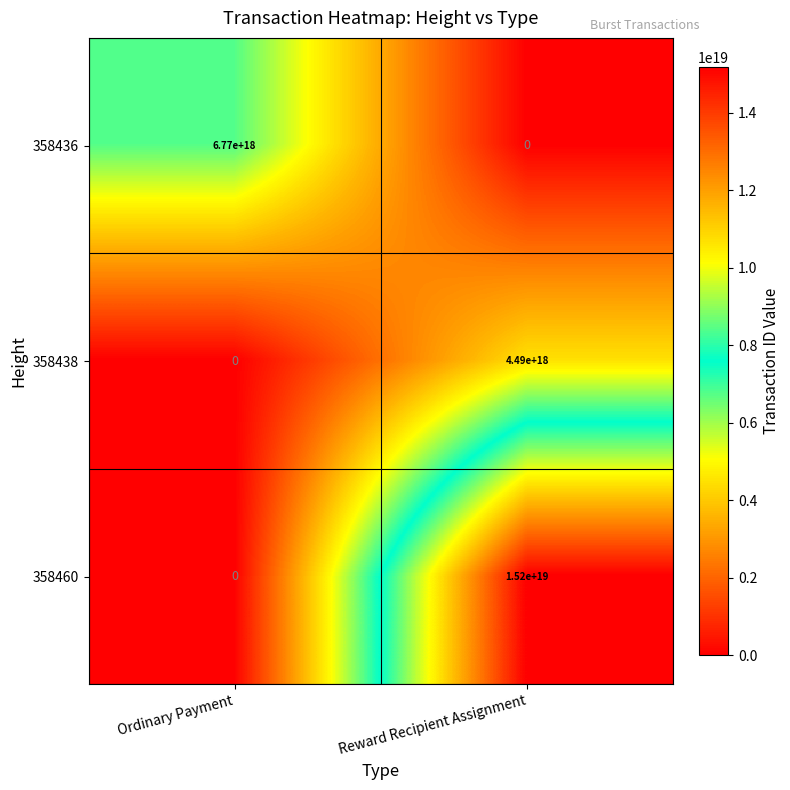

Which series has the widest spread of values?

358460